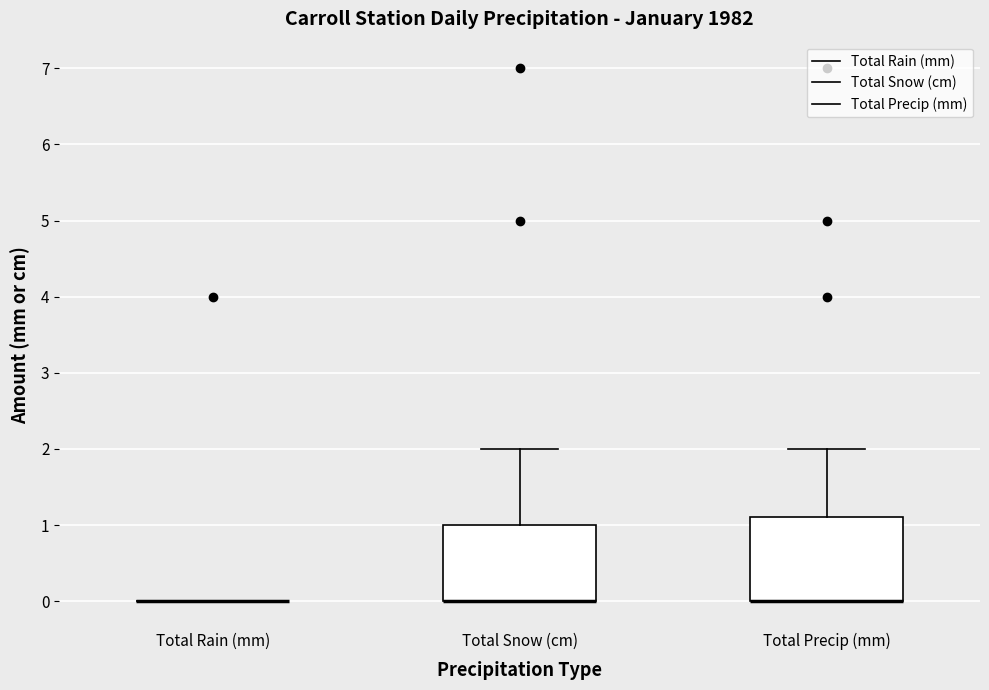

Which box is the tallest, from its lower edge to its upper edge?

Total Precip (mm)